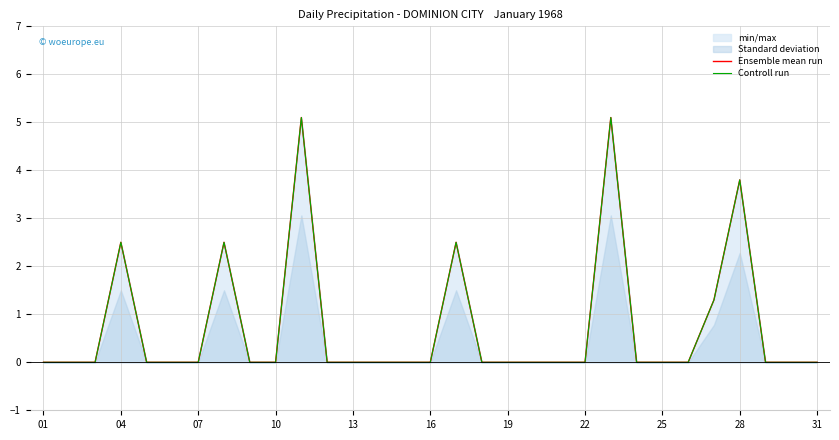

What is the maximum value shown in the chart?

5.1